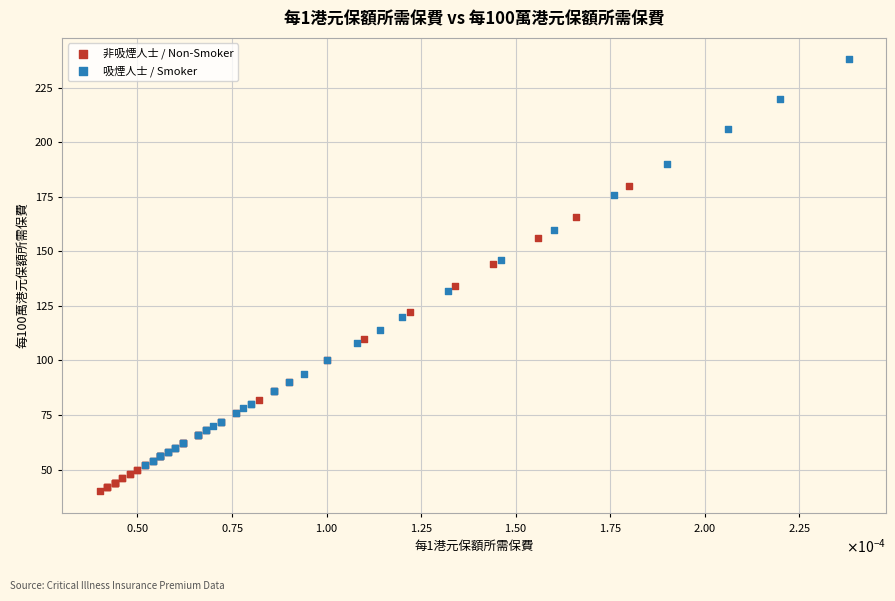

Which series reaches the minimum Y coordinate?

非吸煙人士 / Non-Smoker